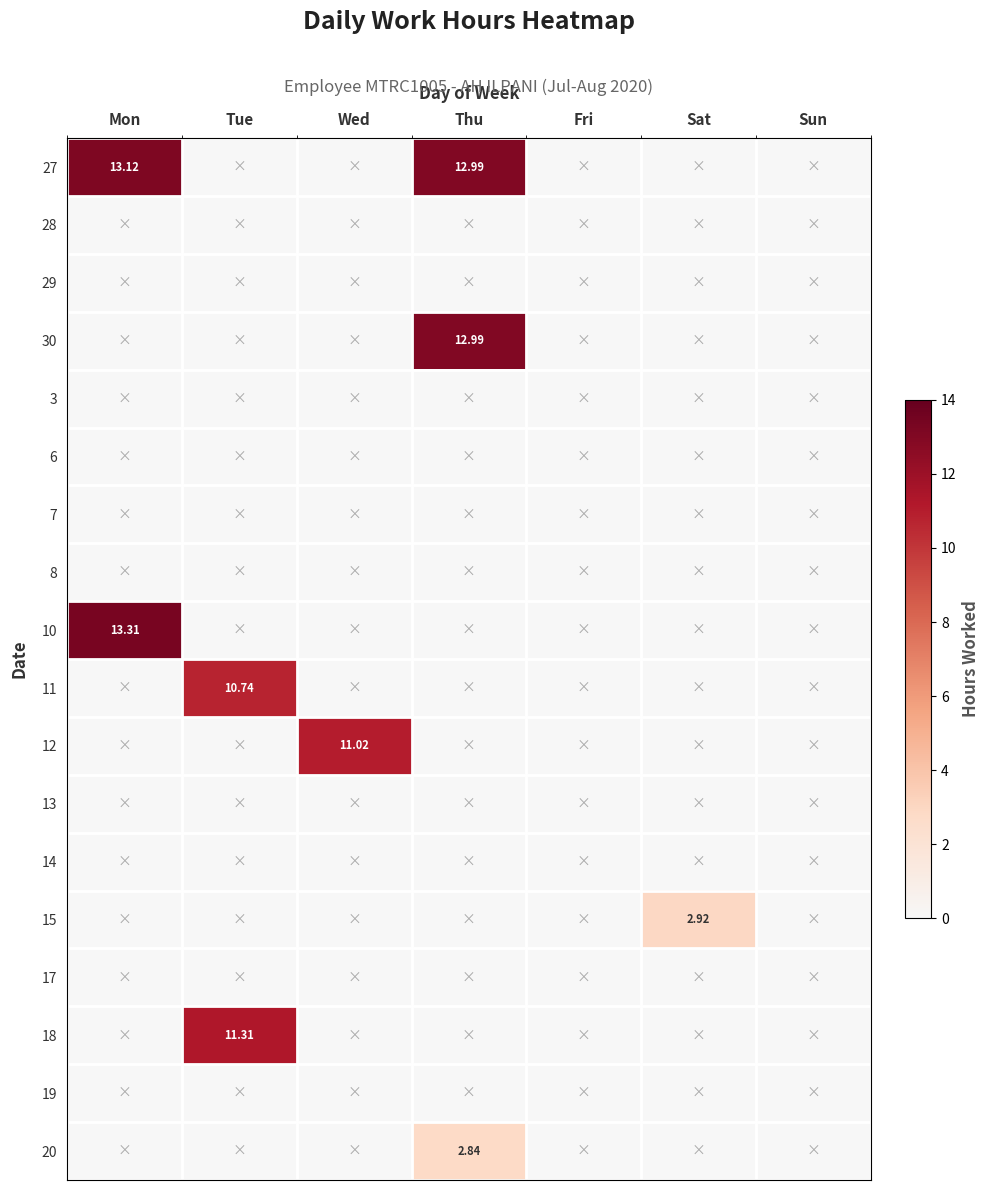

Which series has the largest total across all categories?

27